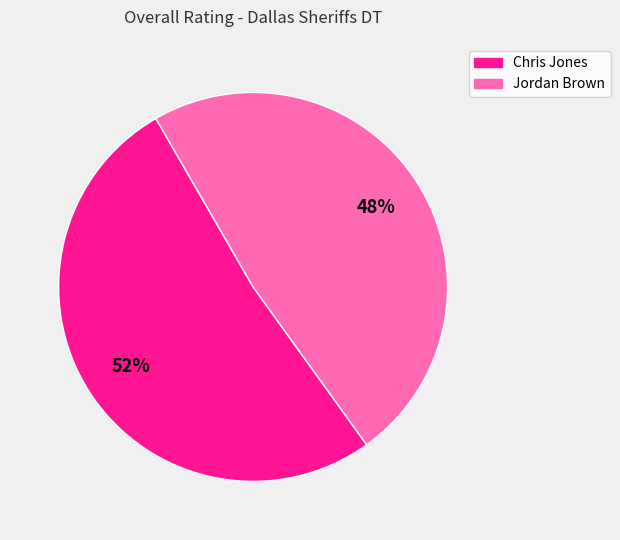

True or false: Chris Jones accounts for 52% of the total.

True